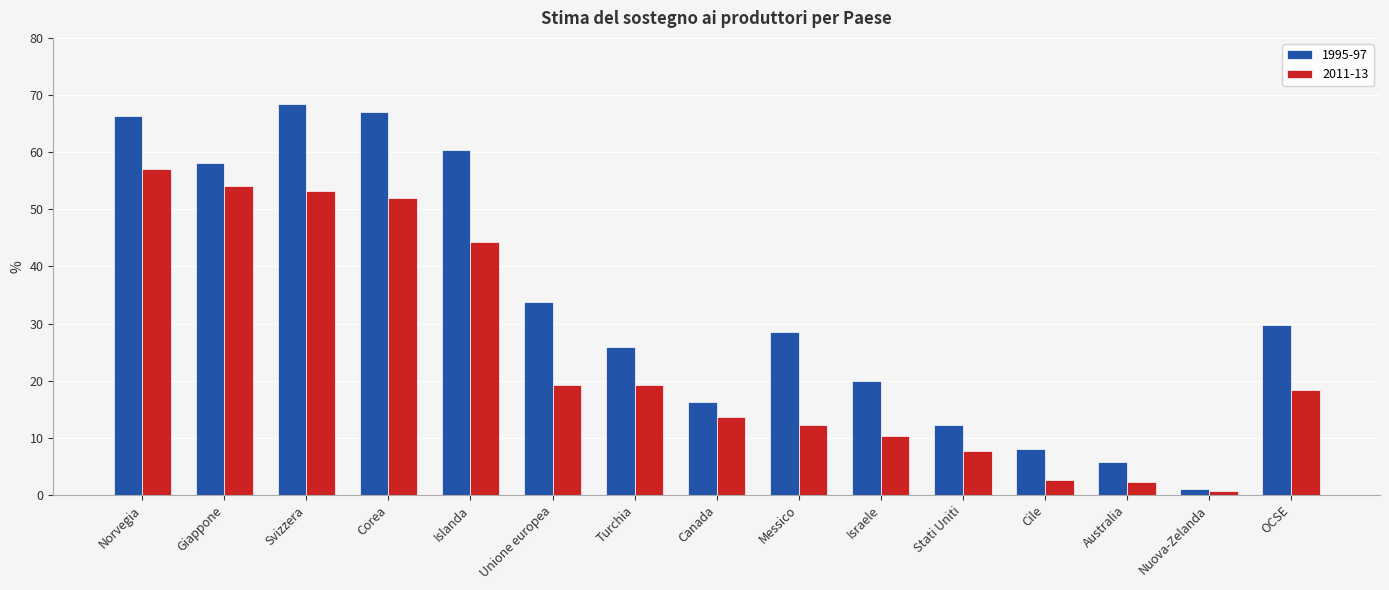

What is the minimum value shown in the chart?

0.8